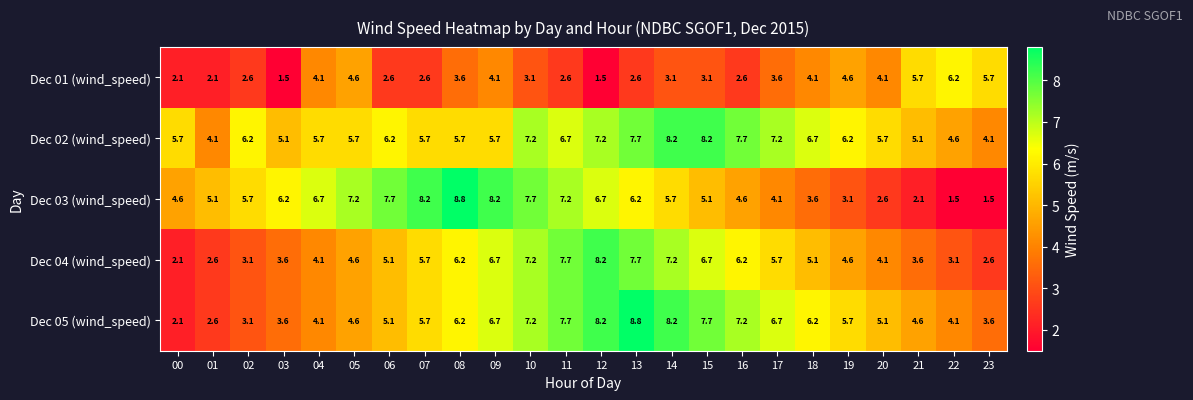

Rank the series at 18 from highest to lowest value.

Dec 02 (wind_speed), Dec 05 (wind_speed), Dec 04 (wind_speed), Dec 01 (wind_speed), Dec 03 (wind_speed)